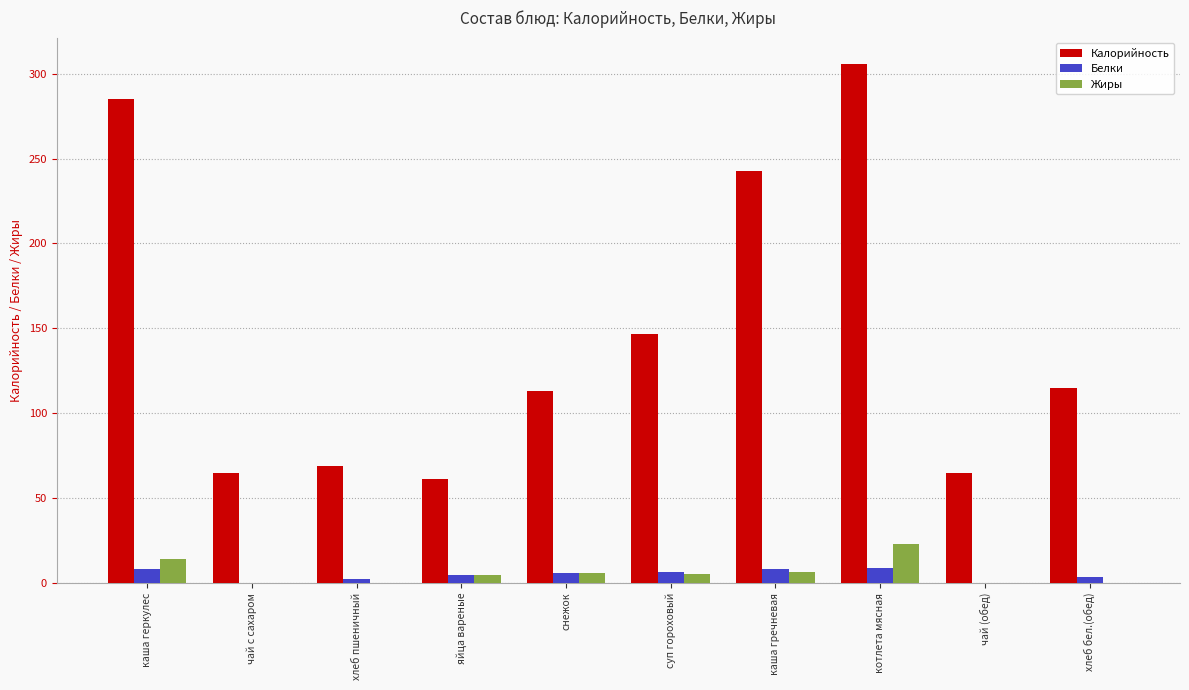

Which label corresponds to the largest value in the chart?

котлета мясная